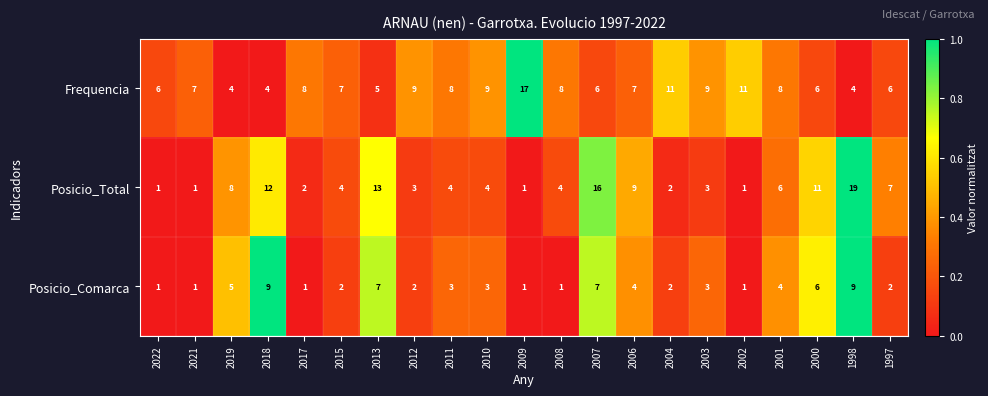

Which series has the largest range (max minus min)?

Posicio_Total